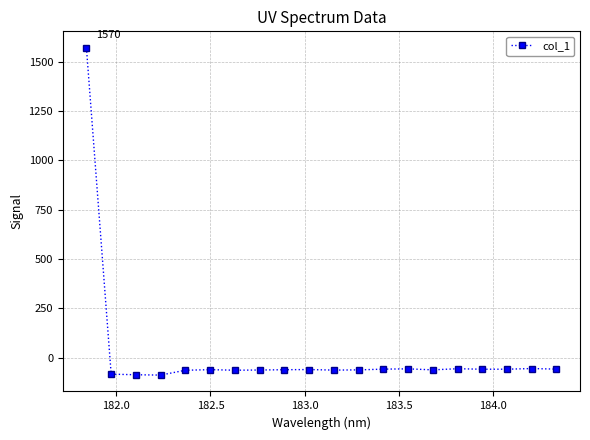

How many negative values are there?

19